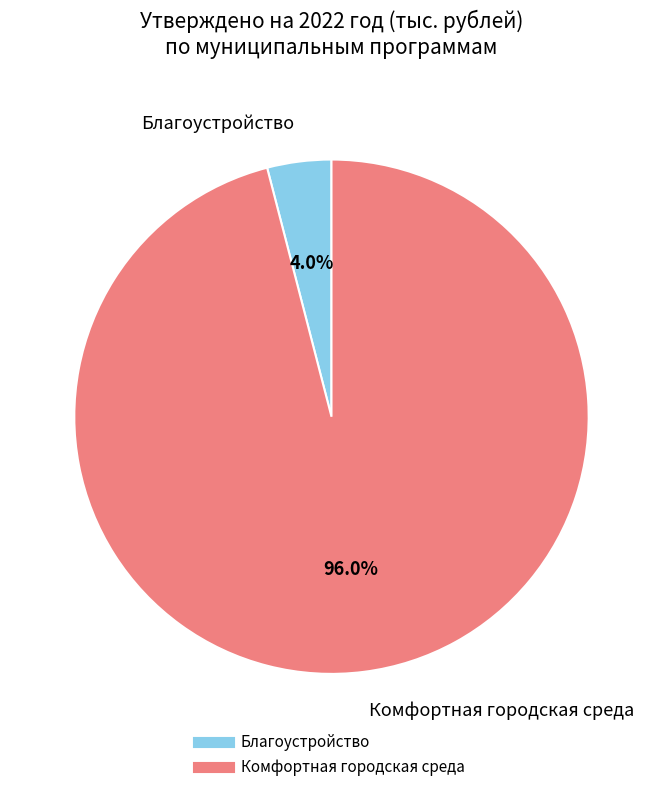

Is there a majority slice in this chart?

Yes